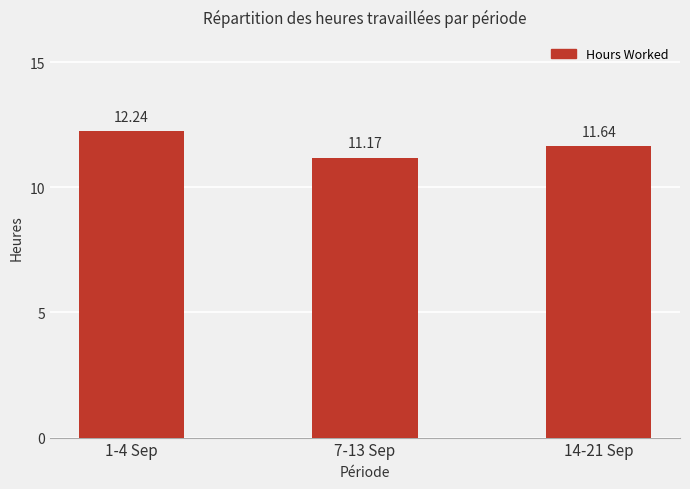

True or false: the data shows 11.6 at 14-21 Sep.

True